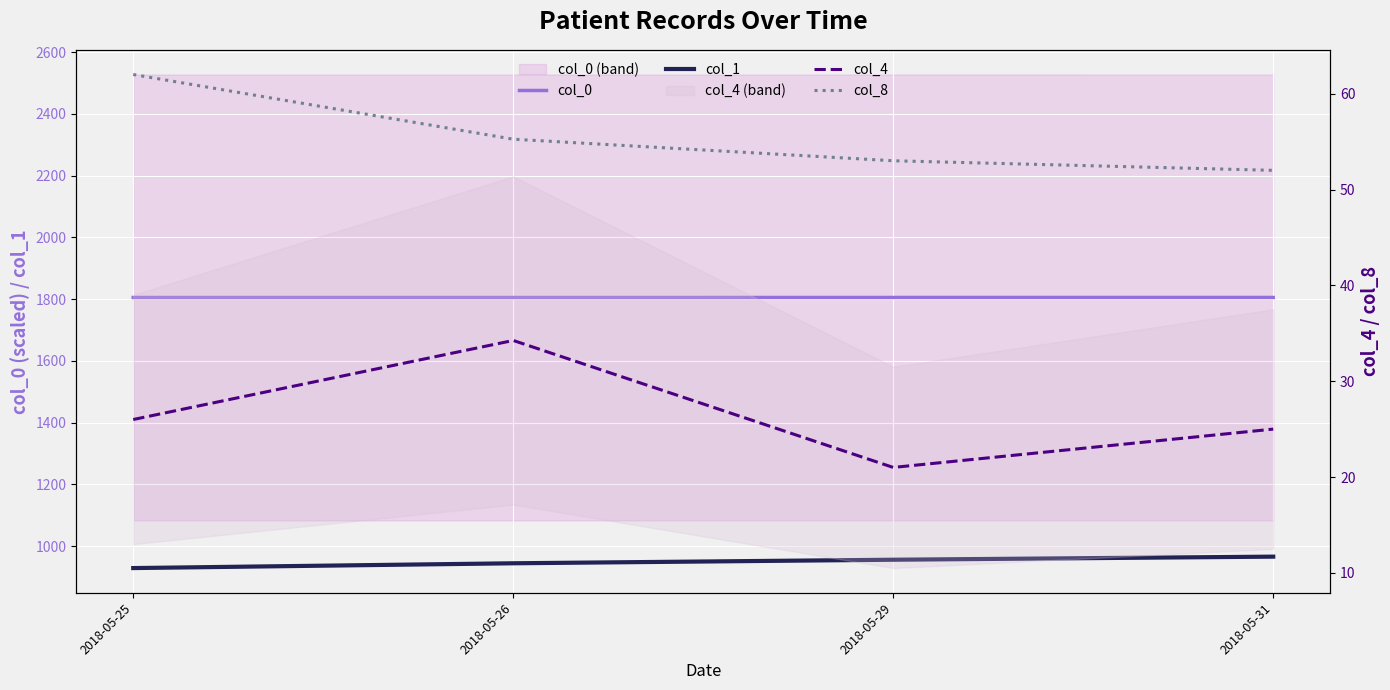

Reading left to right, what are all the values shown in this chart?

col_0: 1805.3	1805.3	1805.3	1805.3
col_1: 929.0	944.5	956.0	966.0
col_4: 26.0	34.2	21.0	25.0
col_8: 62.0	55.2	53.0	52.0